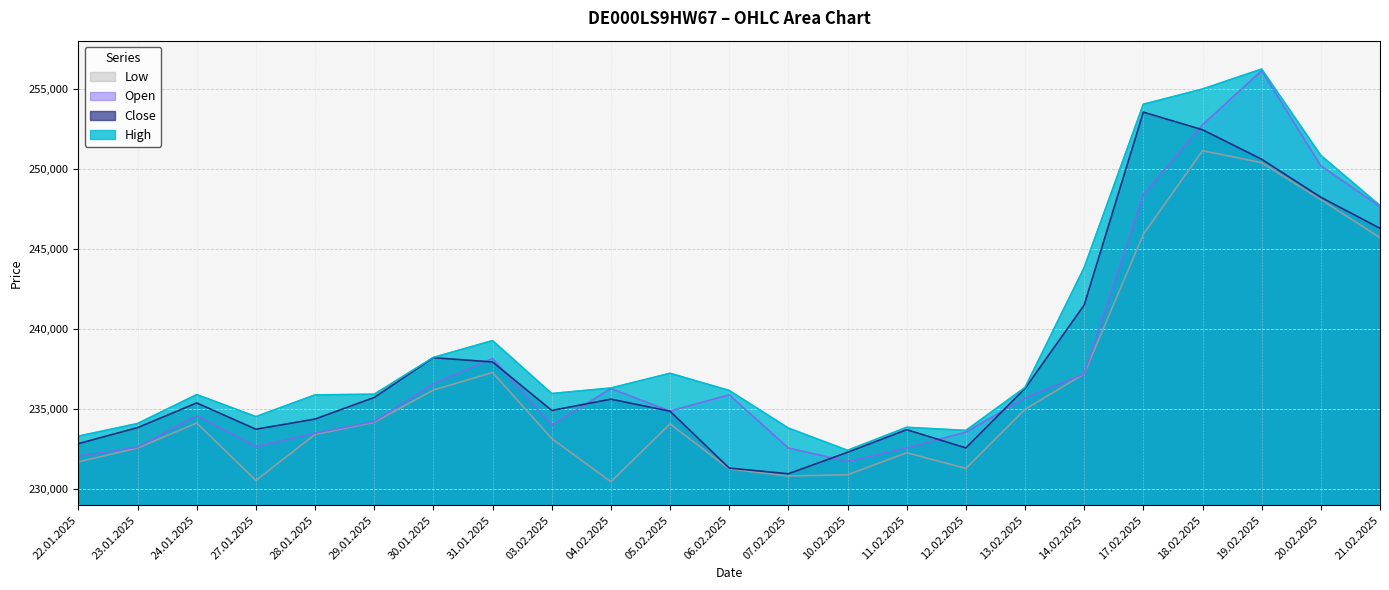

At which label does High reach its minimum?

10.02.2025